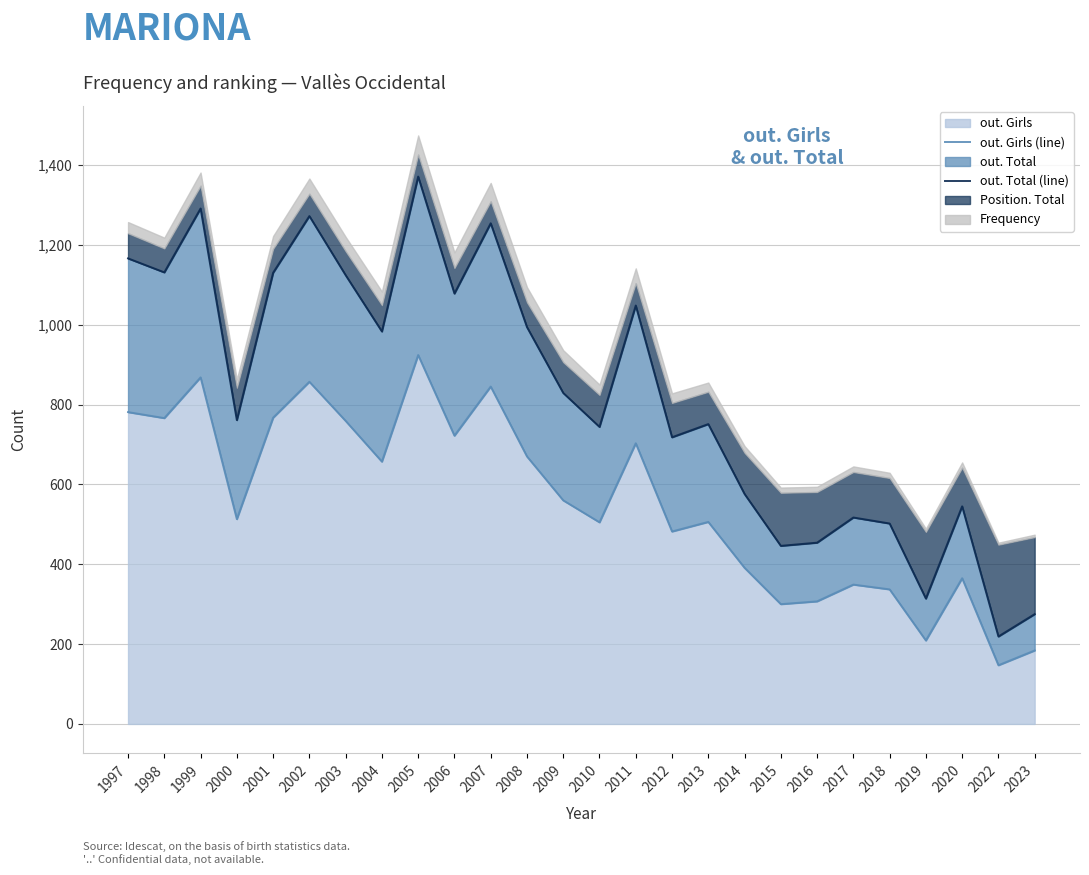

In out. Total (line), how many points are lower than both neighbors (excluding endpoints)?

9